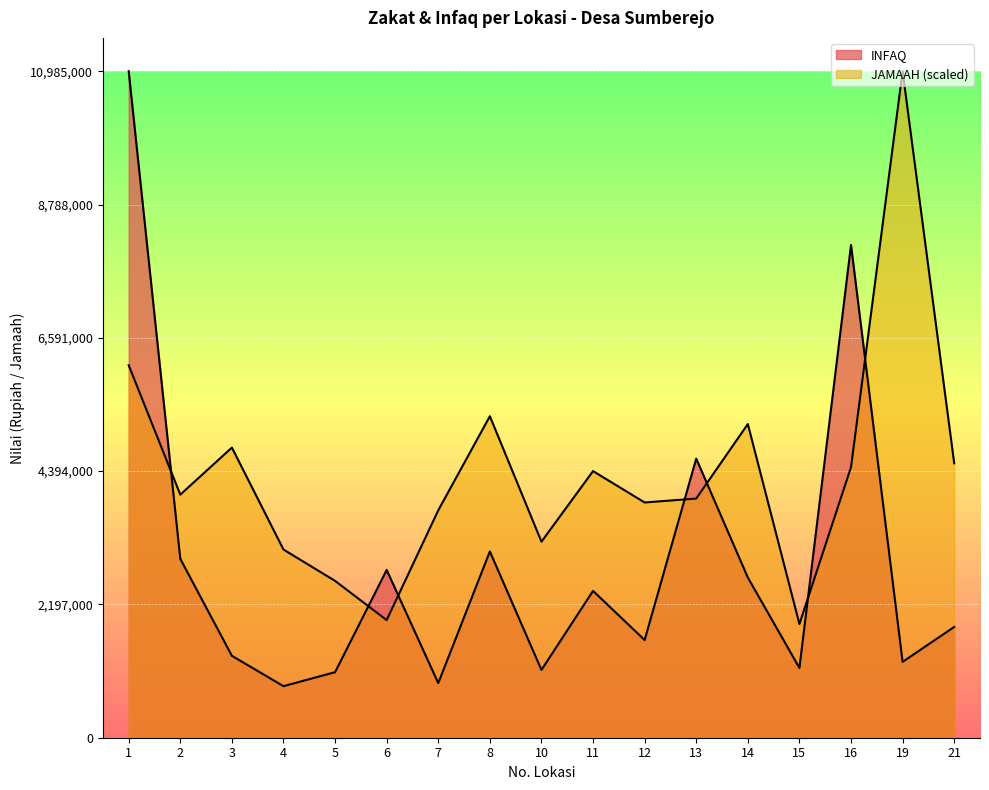

Reading left to right, transcribe all the data shown in this chart.

INFAQ: 1=10985000.0	2=2948000.0	3=1350000.0	4=850000.0	5=1080000.0	6=2765000.0	7=900000.0	8=3070000.0	10=1117000.0	11=2420000.0	12=1610000.0	13=4600000.0	14=2640000.0	15=1150000.0	16=8120000.0	19=1250000.0	21=1826000.0
JAMAAH: 1=6138676.5	2=4006294.1	3=4781705.9	4=3101647.1	5=2584705.9	6=1938529.4	7=3747823.5	8=5298647.1	10=3230882.4	11=4394000.0	12=3877058.8	13=3941676.5	14=5169411.8	15=1873911.8	16=4458617.6	19=10985000.0	21=4523235.3